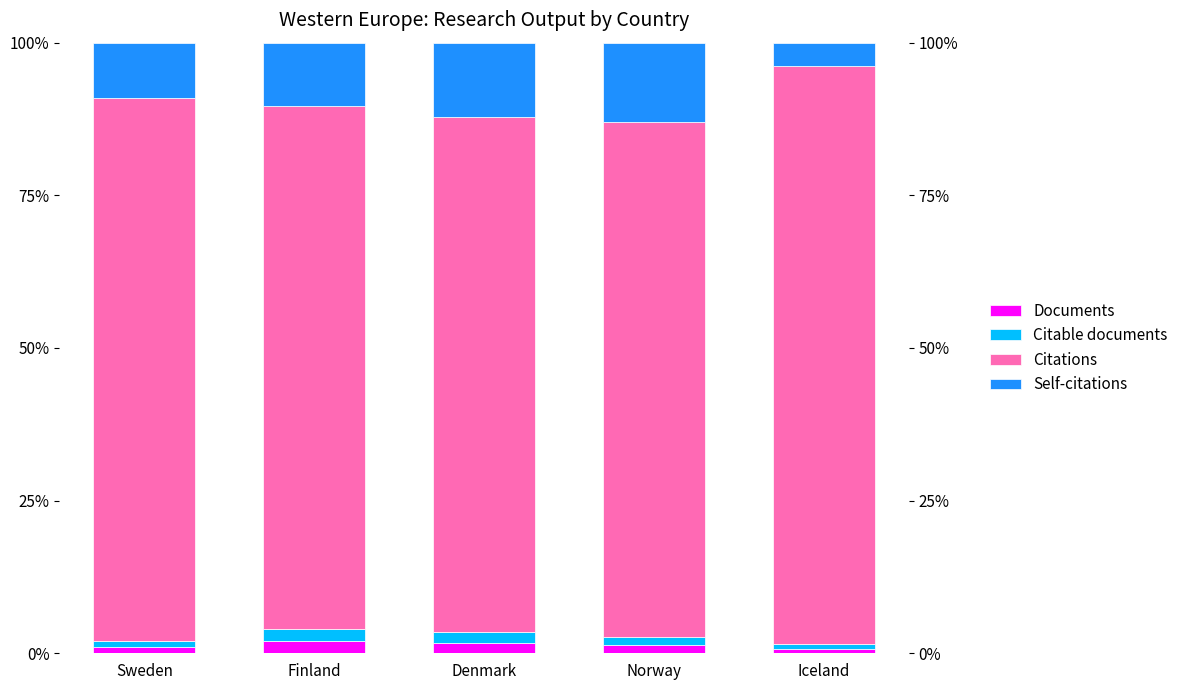

What is the difference between the maximum and second lowest values in the Self-citations series?

3.9